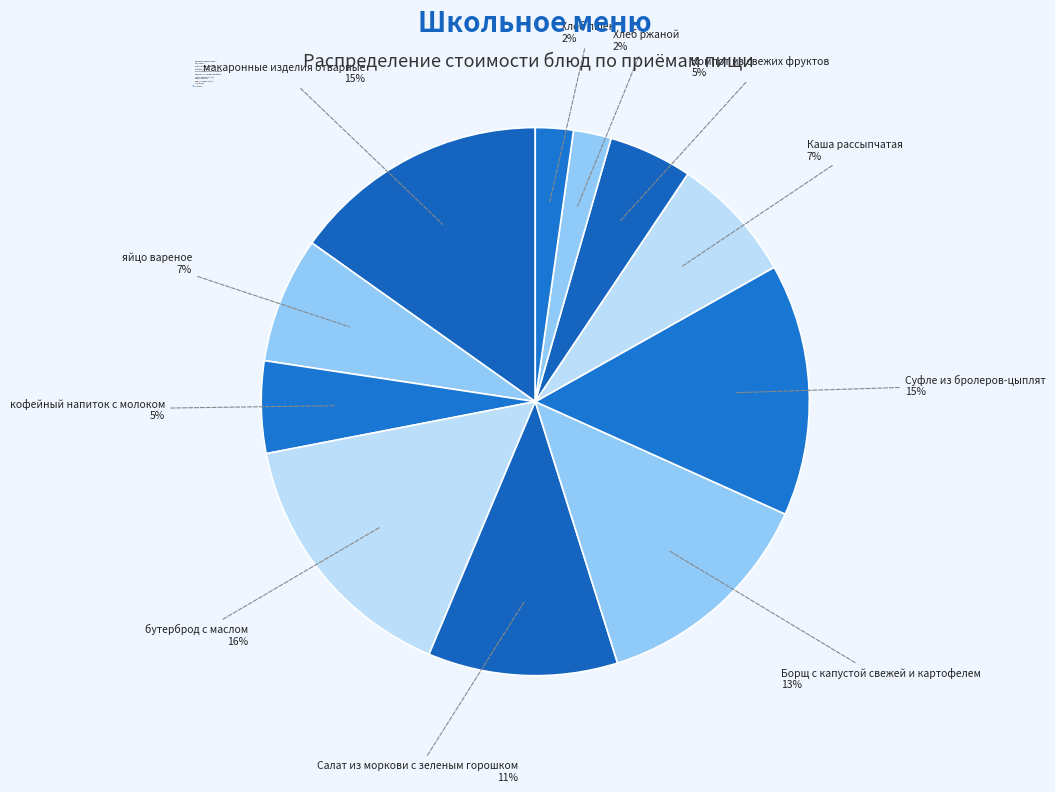

Between макаронные изделия отварные and бутерброд с маслом, which is larger?

бутерброд с маслом